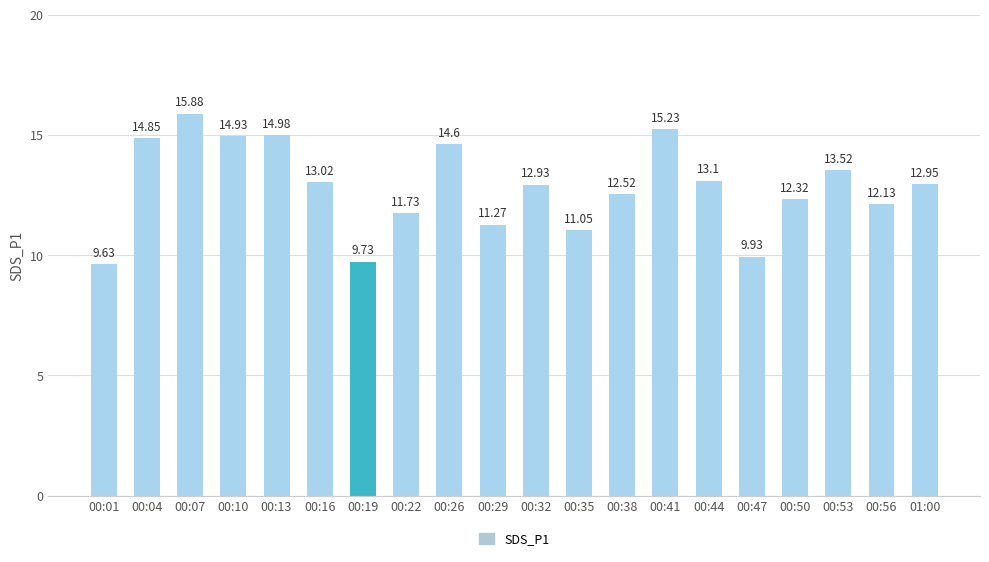

True or false: the data shows 14.9 at 00:10.

True